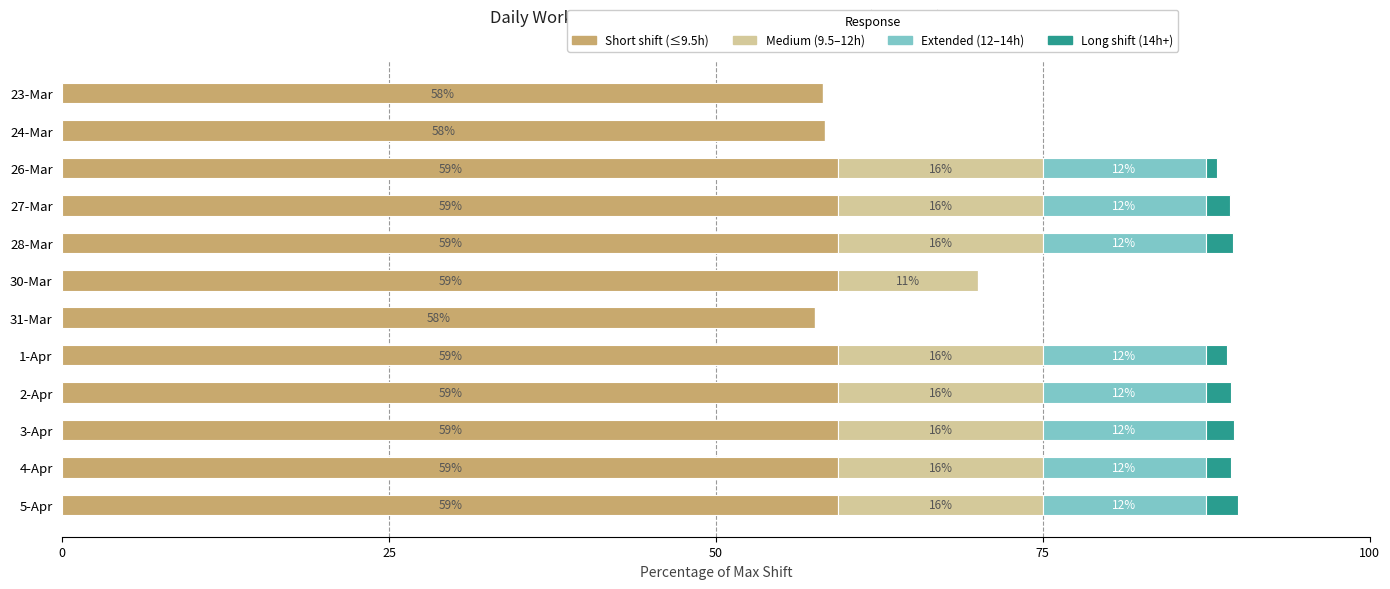

Reading left to right, list all the values displayed in this chart.

Short shift (≤9.5h): 58.2	58.4	59.4	59.4	59.4	59.4	57.6	59.4	59.4	59.4	59.4	59.4
Medium (9.5–12h): 0.0	0.0	15.6	15.6	15.6	10.7	0.0	15.6	15.6	15.6	15.6	15.6
Extended (12–14h): 0.0	0.0	12.5	12.5	12.5	0.0	0.0	12.5	12.5	12.5	12.5	12.5
Long shift (14h+): 0.0	0.0	0.8	1.8	2.1	0.0	0.0	1.6	1.9	2.1	1.9	2.4